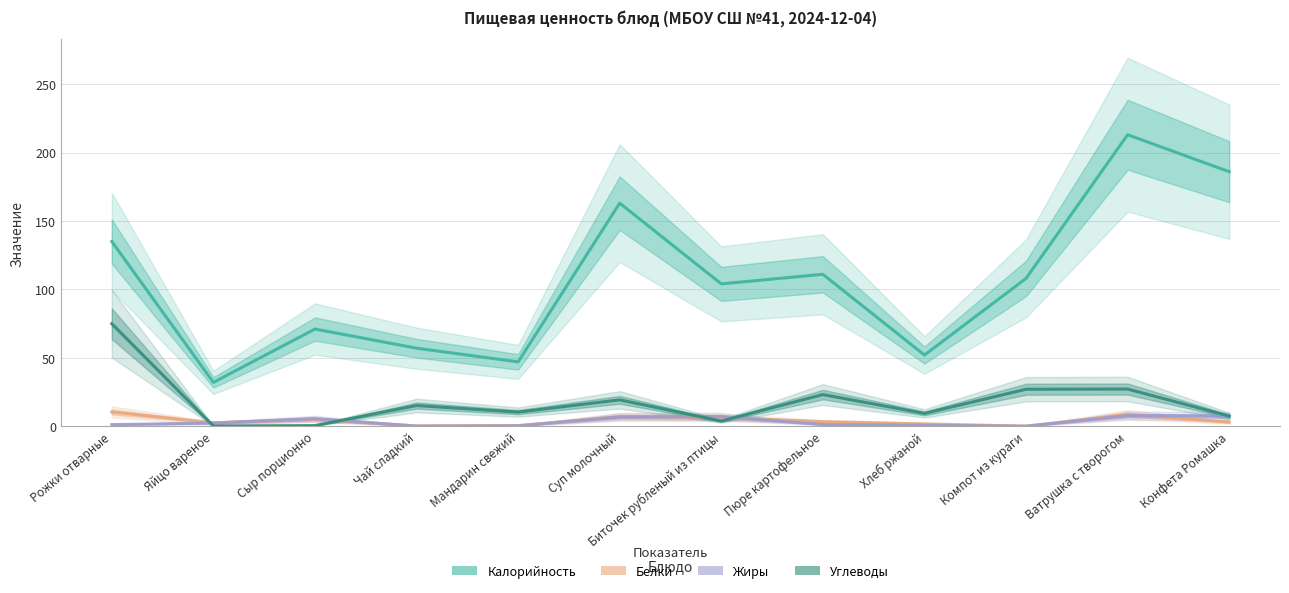

Read the Калорийность value at Рожки отварные.

135.0